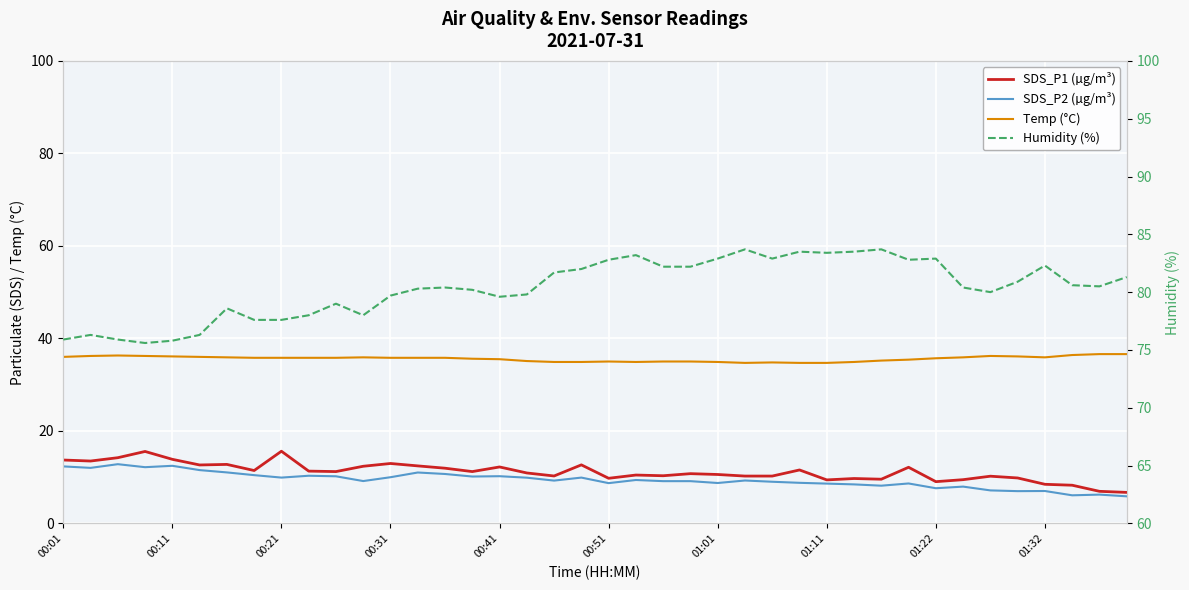

Rank the categories by Temp (°C) value from lowest to highest.

25, 27, 28, 26, 18, 19, 21, 24, 29, 20, 22, 23, 17, 30, 31, 16, 15, 32, 01:11, 01:22, 01:32, 10, 12, 13, 14, 01:01, 11, 33, 36, 00:01, 00:51, 00:41, 35, 00:11, 00:31, 34, 00:21, 37, 38, 39